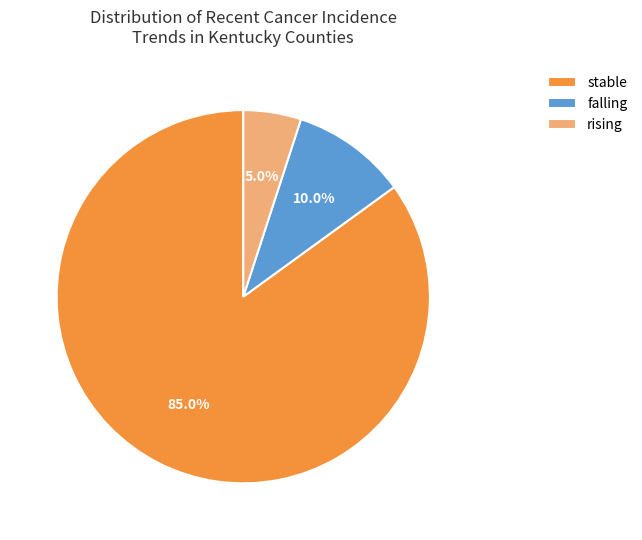

Is the sum of rising and stable greater than half?

Yes